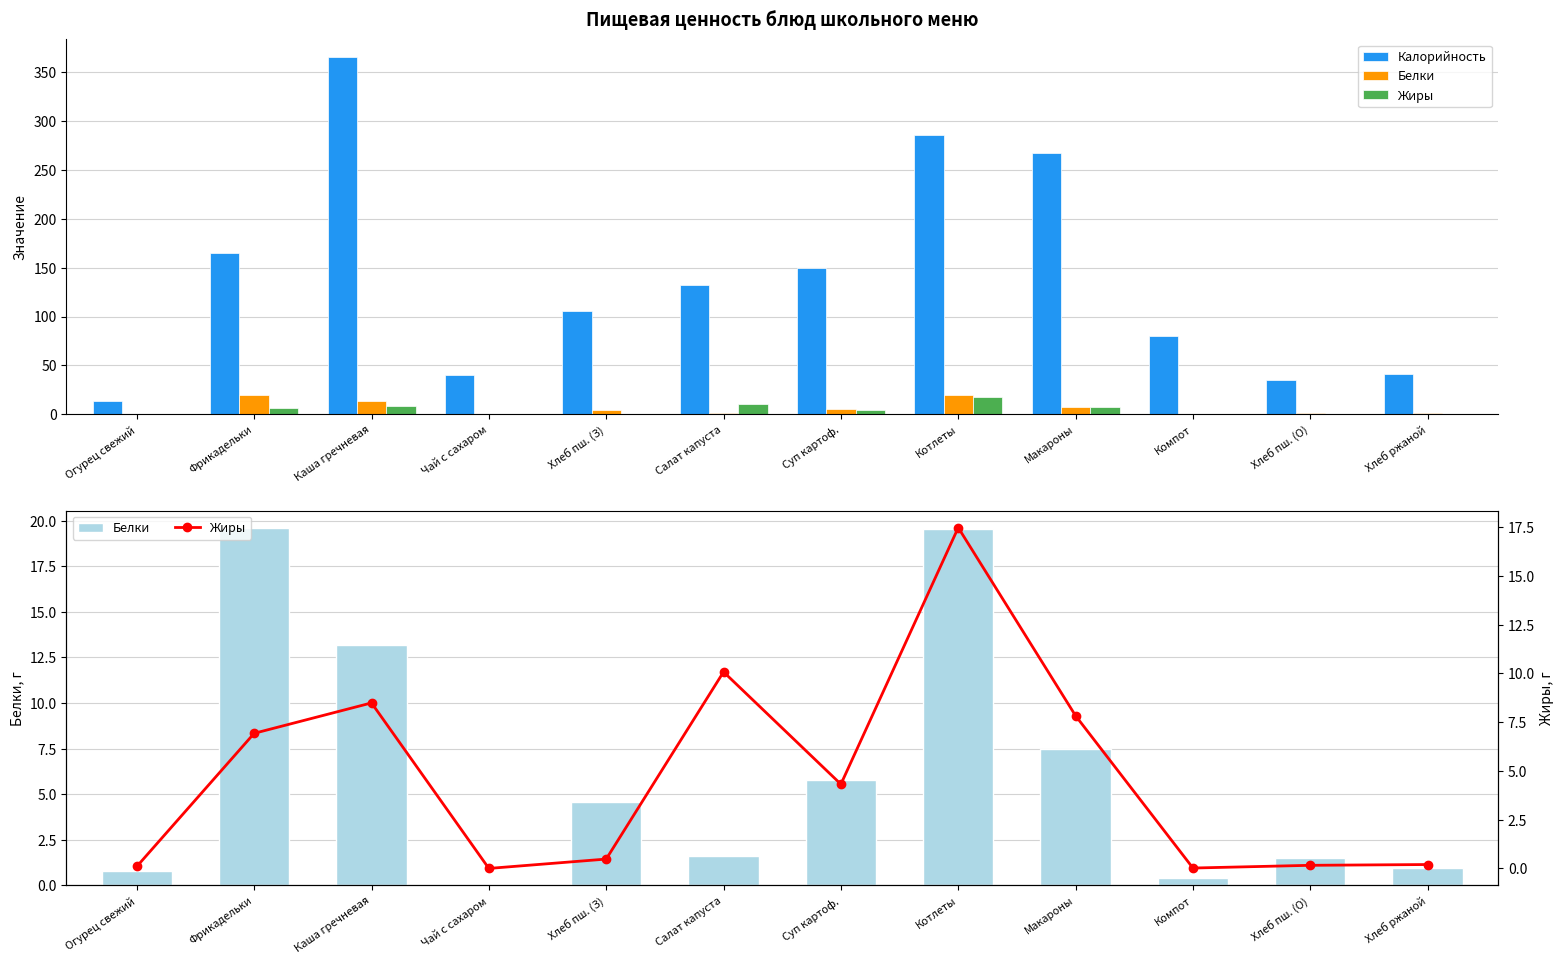

How many groups of bars are there?

12